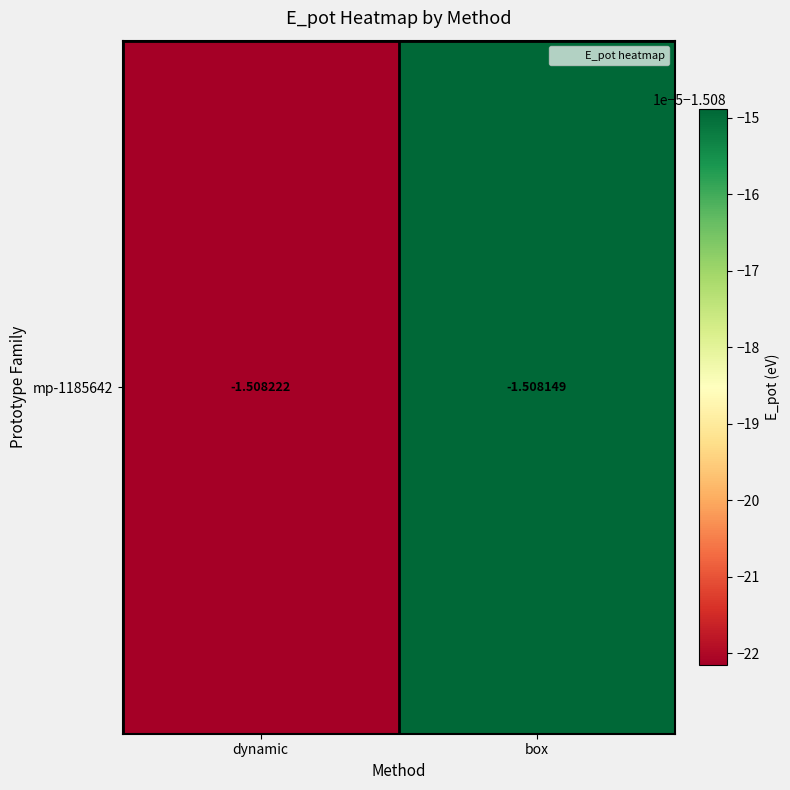

Is it true that the value at box is -1.5?

True